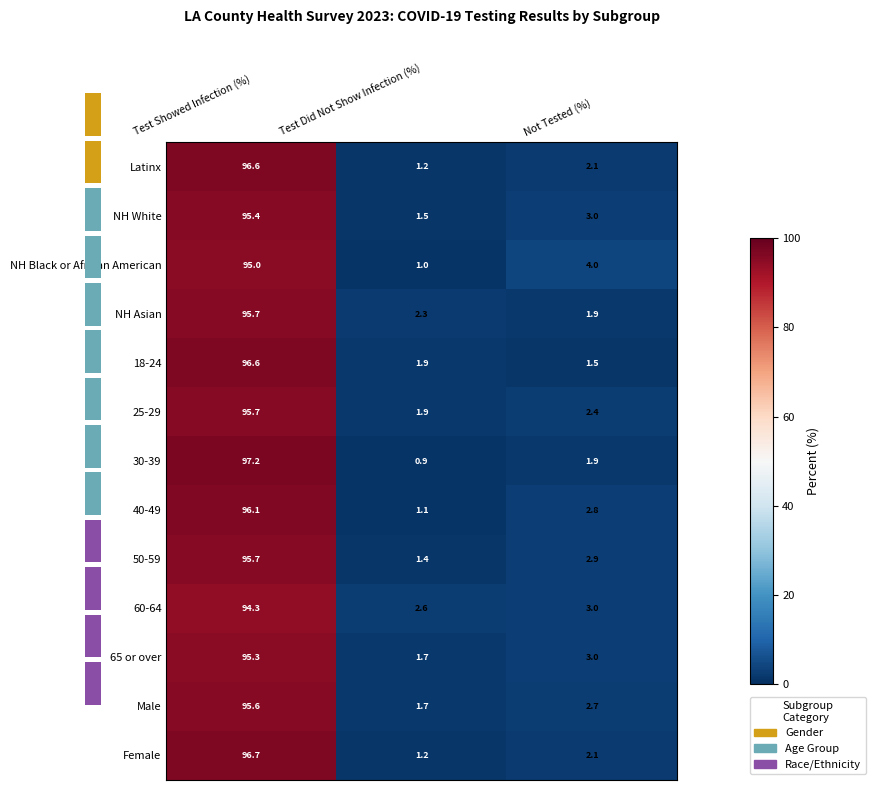

Where does the NH Black or African American series first go above 4?

Test Showed Infection (%)